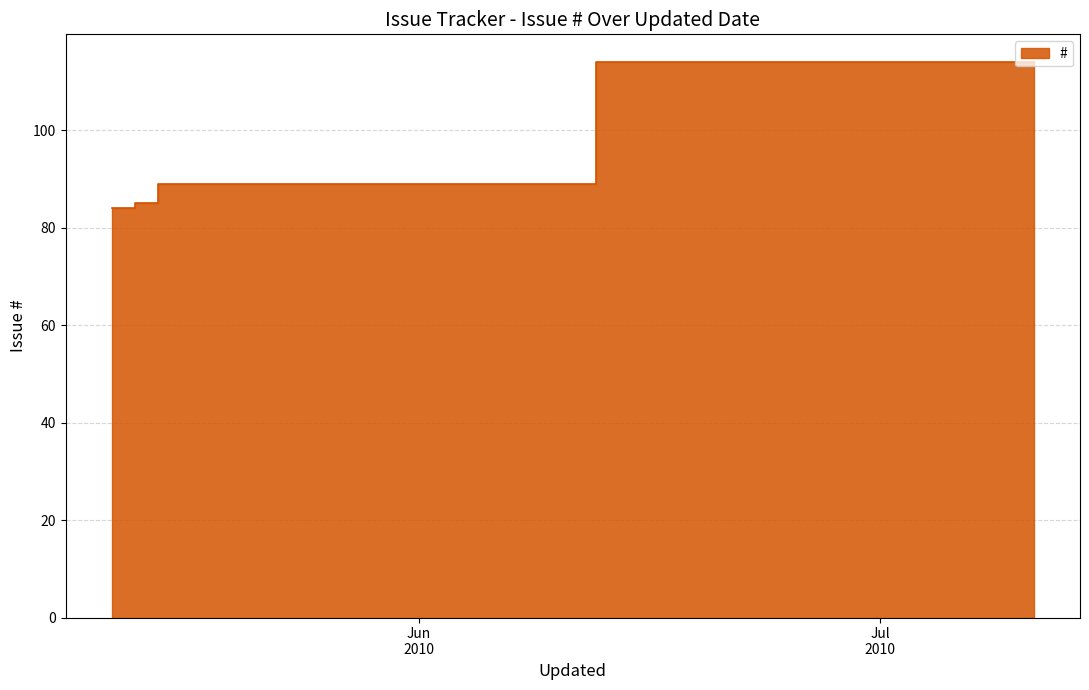

The chart shows a value of 89 at 2010-05-15. True or false?

True